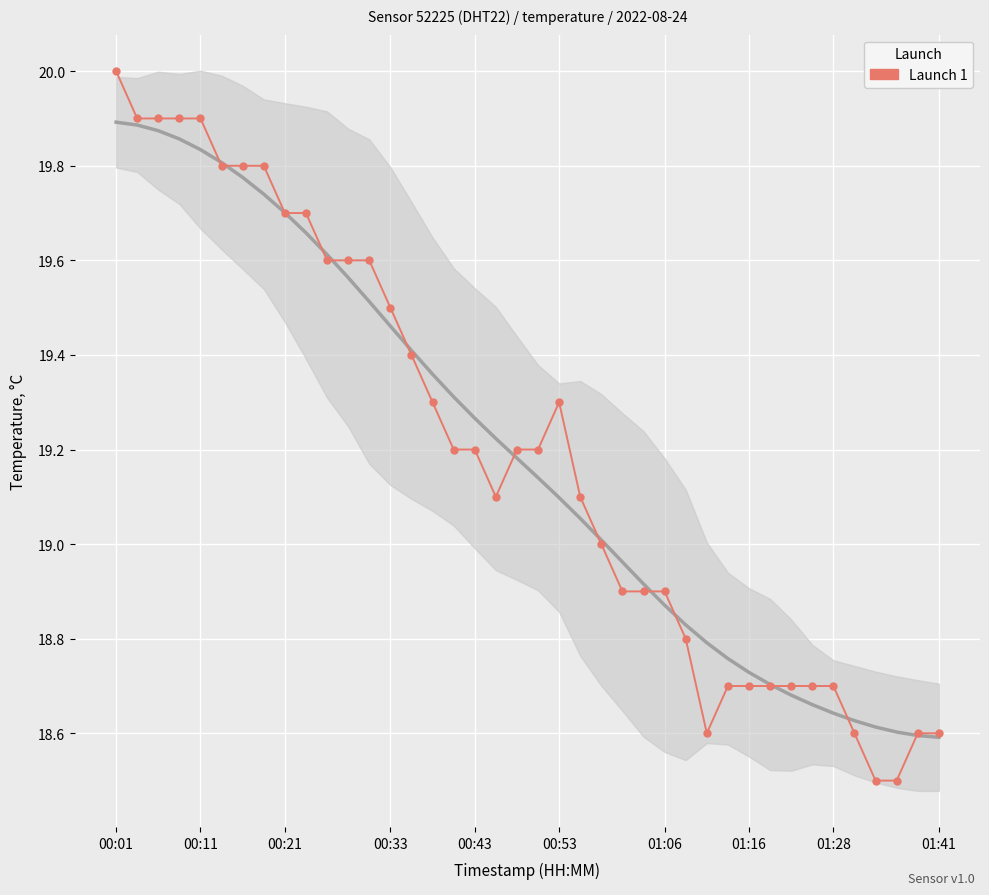

Count the number of data series in this chart.

1